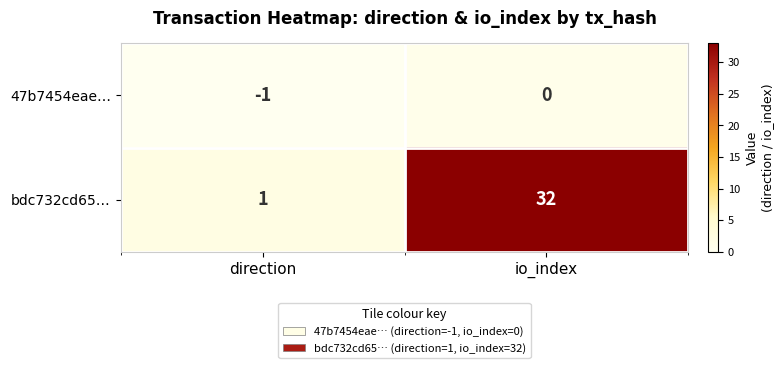

How many categories are shown in the chart?

2